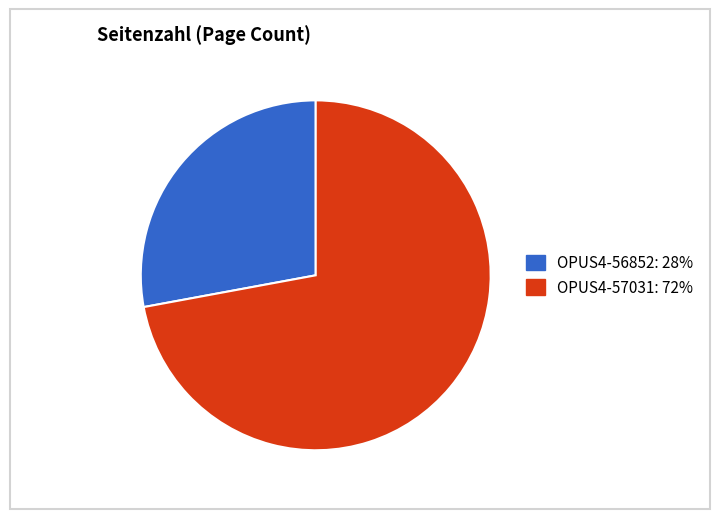

Is OPUS4-56852 the majority of the pie?

No